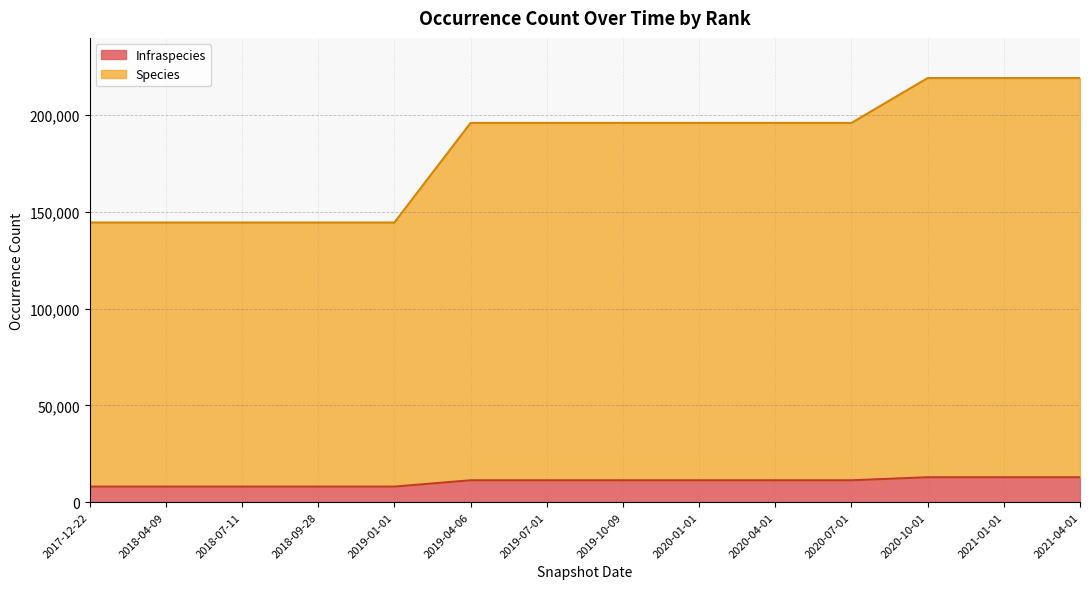

Which category has the lowest value in the Infraspecies series?

2017-12-22